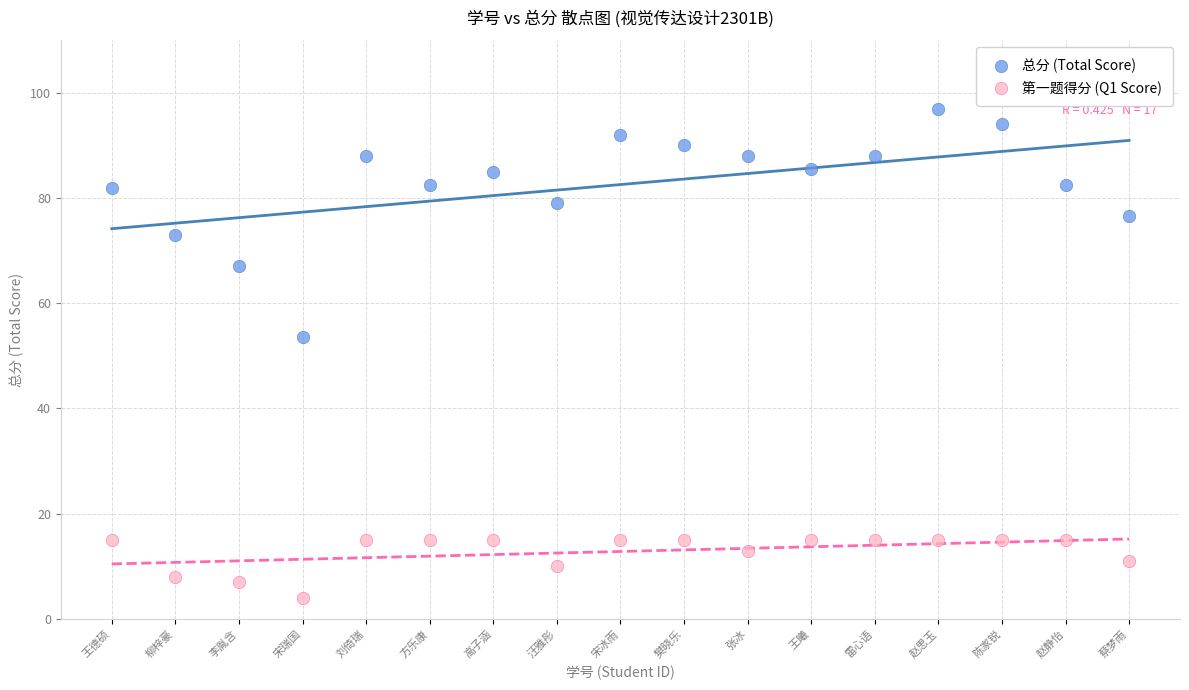

Across all data points, what is the range of Y values (max minus min)?

93.0